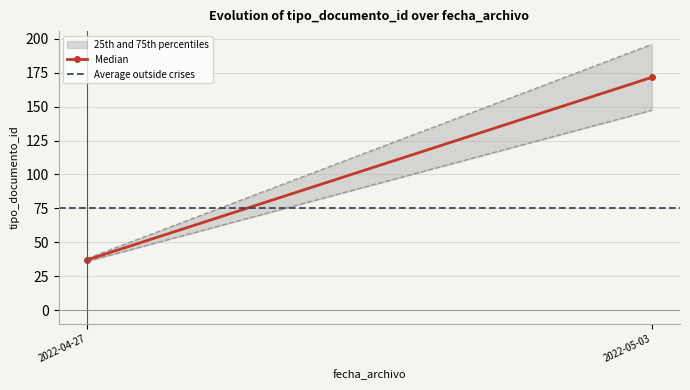

Rank the series by their average value, from lowest to highest.

Average outside crises, Median